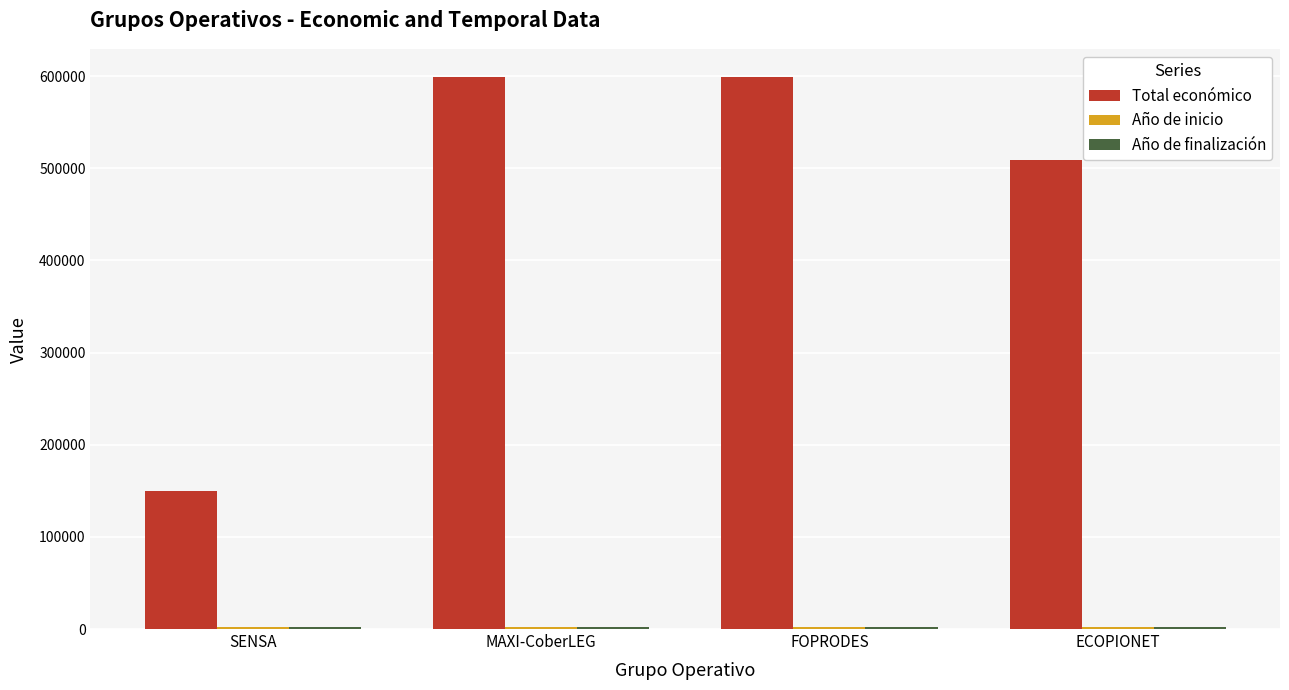

How many series are shown in this chart?

3